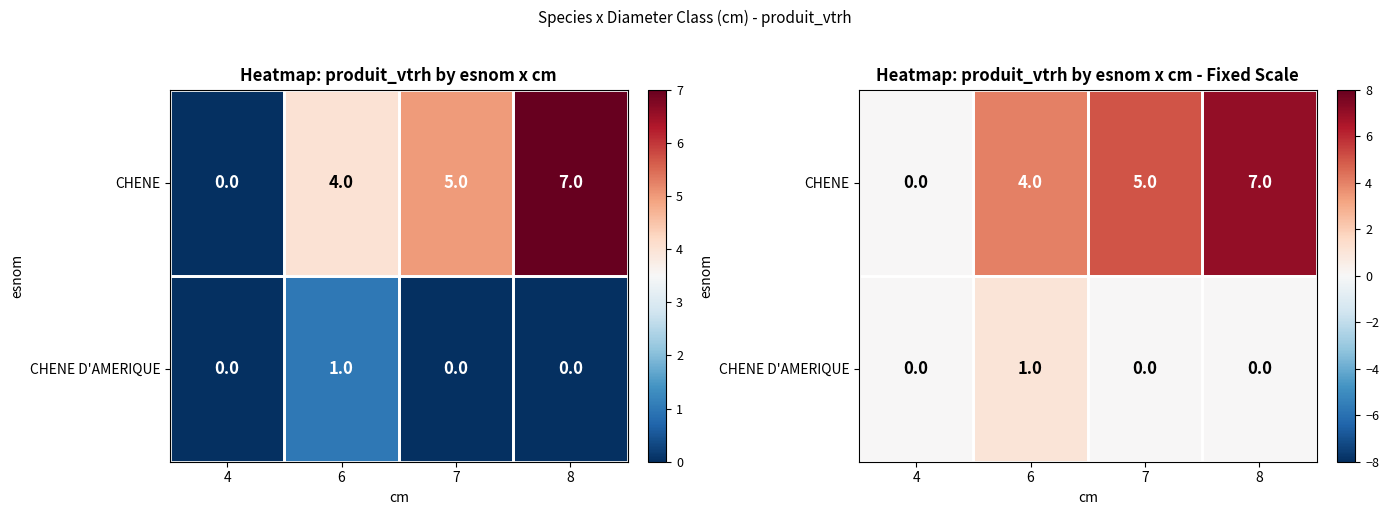

Where does the CHENE series first go above 5?

8